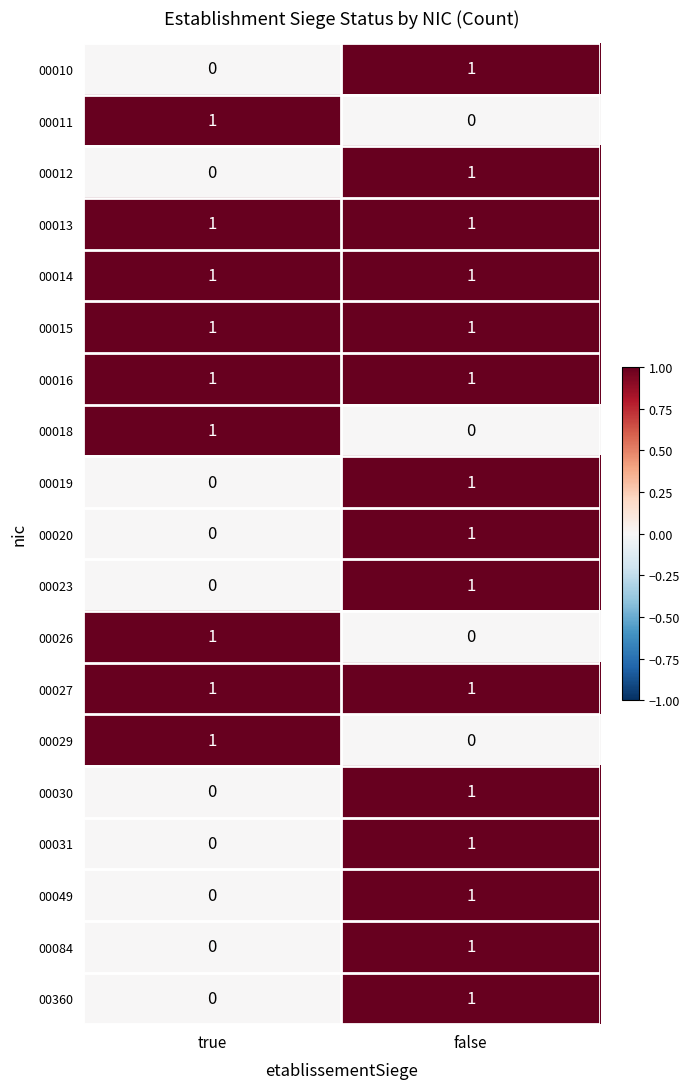

At which label is 00031 closest to 0?

true